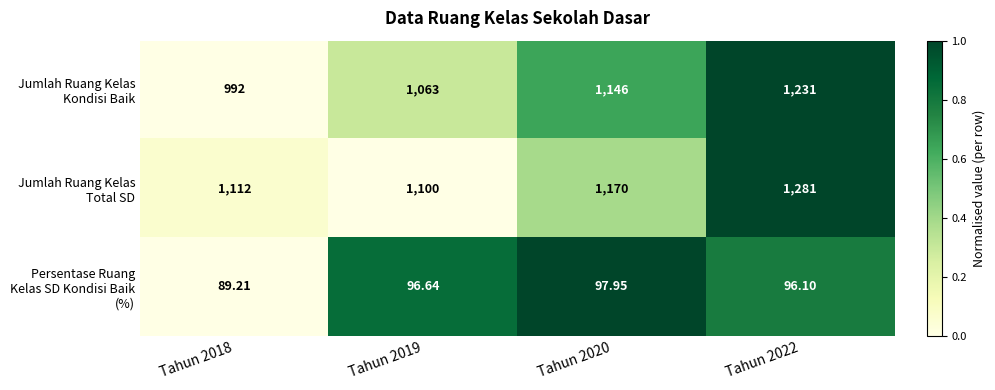

List the series in order of their peak value, highest first.

Jumlah Ruang Kelas Total SD, Jumlah Ruang Kelas Kondisi Baik, Persentase Ruang Kelas SD Kondisi Baik (%)